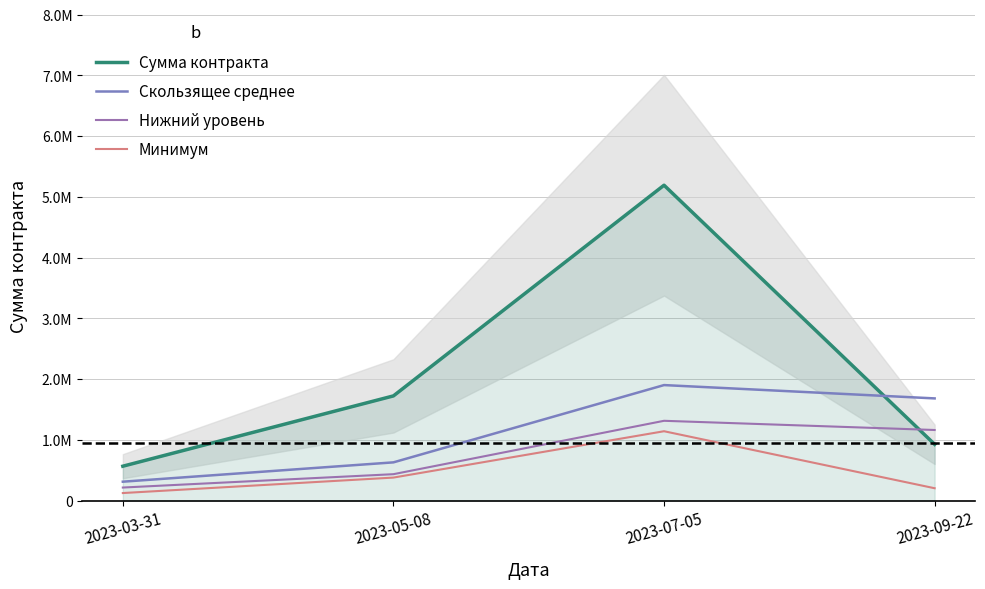

What is the label of the 3rd point from the right?

2023-05-08